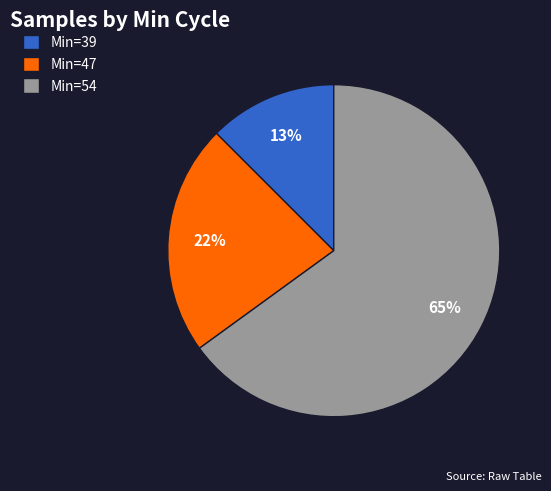

Is it true that Min=39 is 13% of the pie?

True